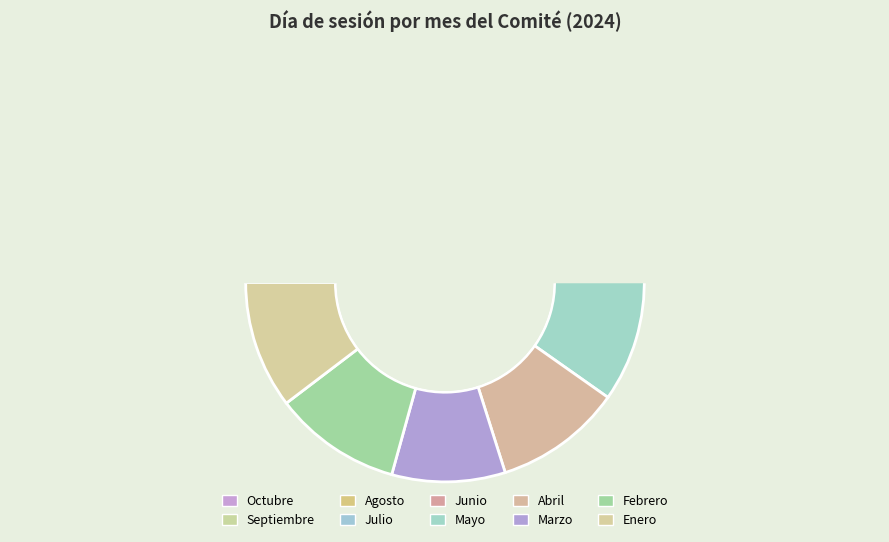

To the nearest percent, what is the average slice percentage?

10%